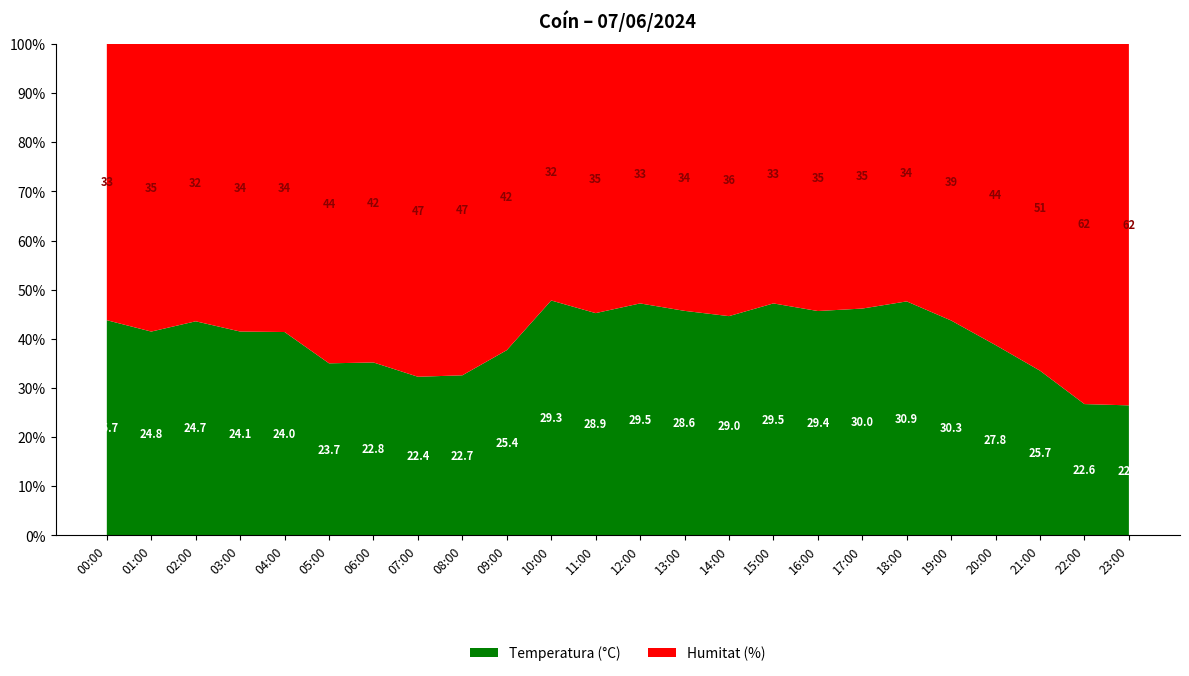

Reading left to right, extract all data points from this chart.

Temperatura (°C): 00:00=25.7	01:00=24.8	02:00=24.7	03:00=24.1	04:00=24.0	05:00=23.7	06:00=22.8	07:00=22.4	08:00=22.7	09:00=25.4	10:00=29.3	11:00=28.9	12:00=29.5	13:00=28.6	14:00=29.0	15:00=29.5	16:00=29.4	17:00=30.0	18:00=30.9	19:00=30.3	20:00=27.8	21:00=25.7	22:00=22.6	23:00=22.3
Humitat (%): 00:00=33.0	01:00=35.0	02:00=32.0	03:00=34.0	04:00=34.0	05:00=44.0	06:00=42.0	07:00=47.0	08:00=47.0	09:00=42.0	10:00=32.0	11:00=35.0	12:00=33.0	13:00=34.0	14:00=36.0	15:00=33.0	16:00=35.0	17:00=35.0	18:00=34.0	19:00=39.0	20:00=44.0	21:00=51.0	22:00=62.0	23:00=62.0